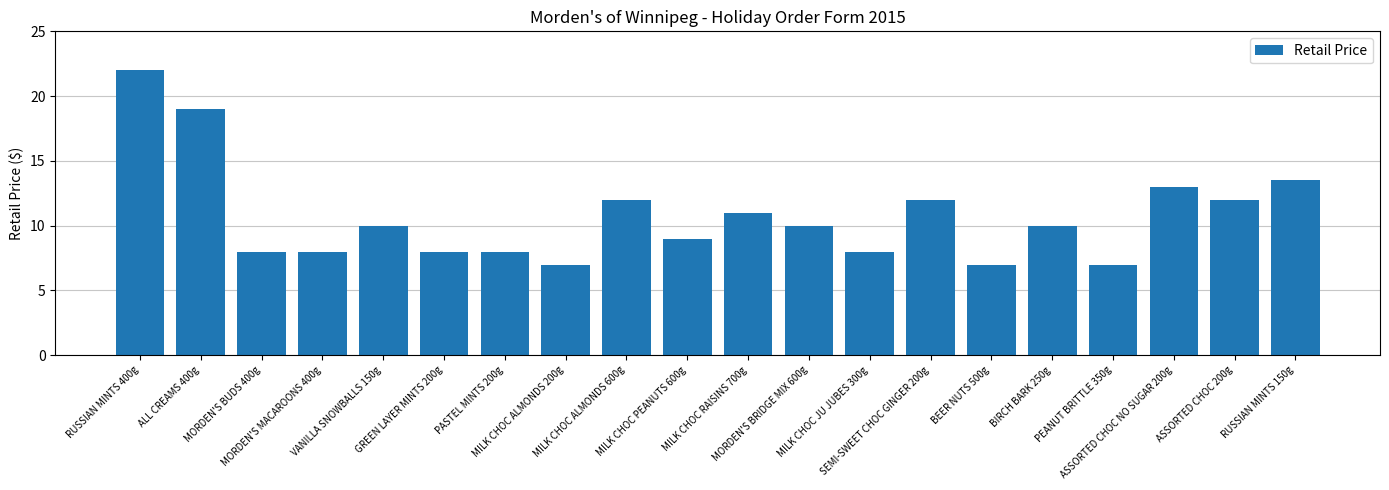

What is the sum of all values?

214.5